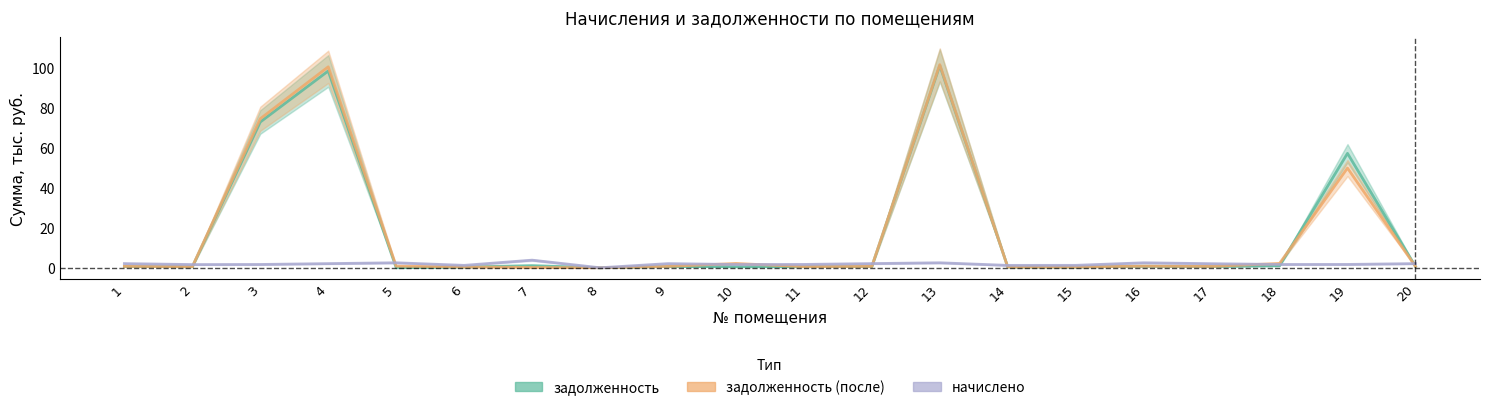

How many positive values does the задолженность series have?

18